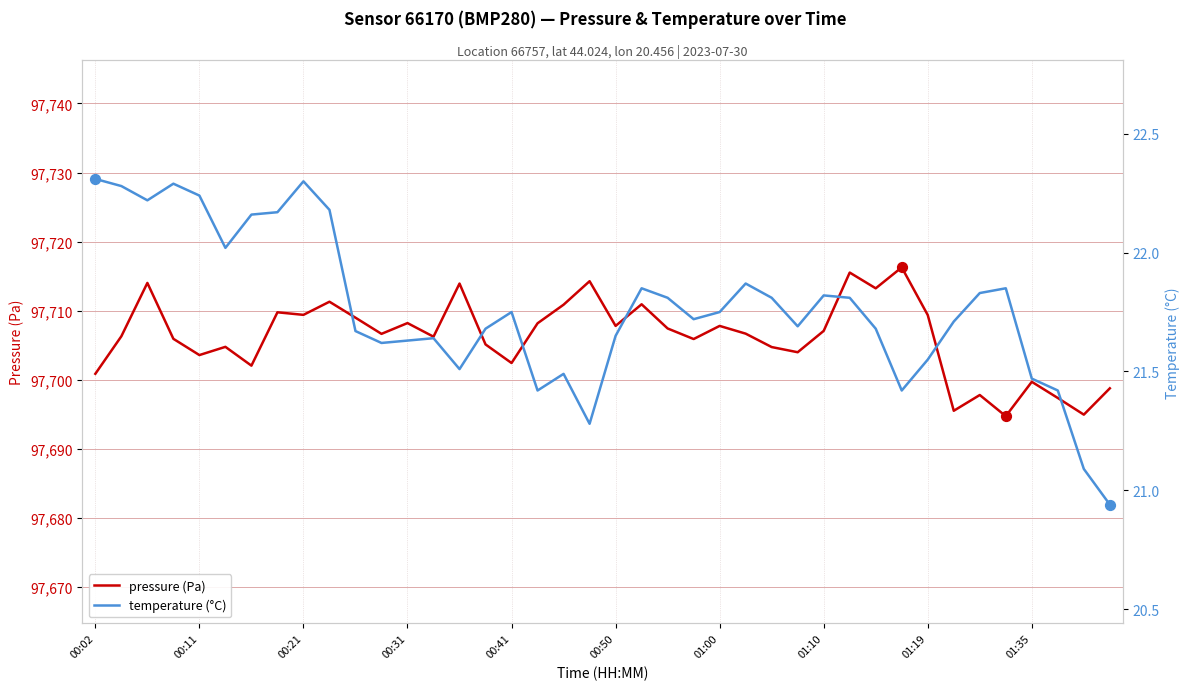

Which series has the largest total across all categories?

pressure (Pa)